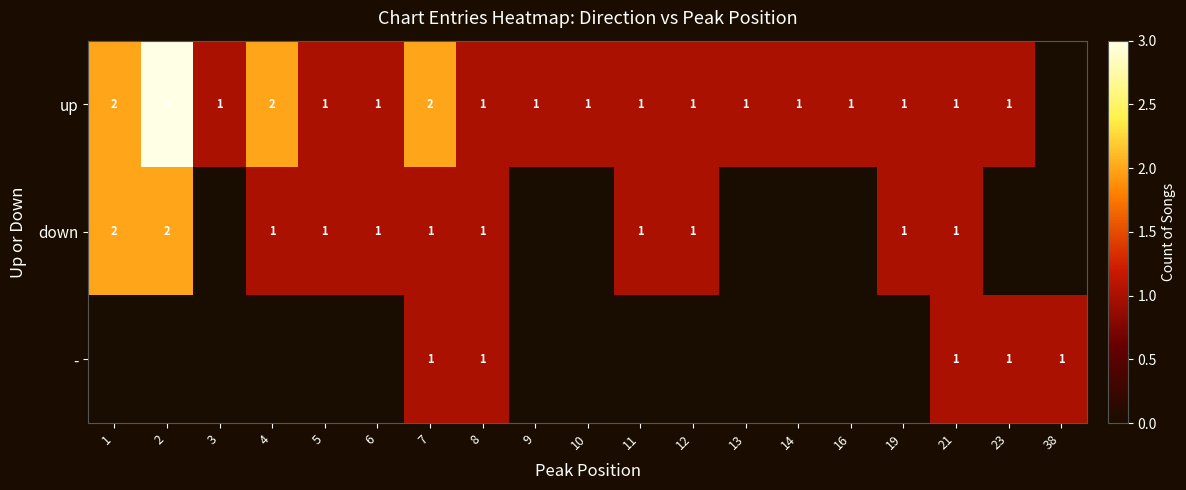

Is it true that up equals 1 at 19?

True